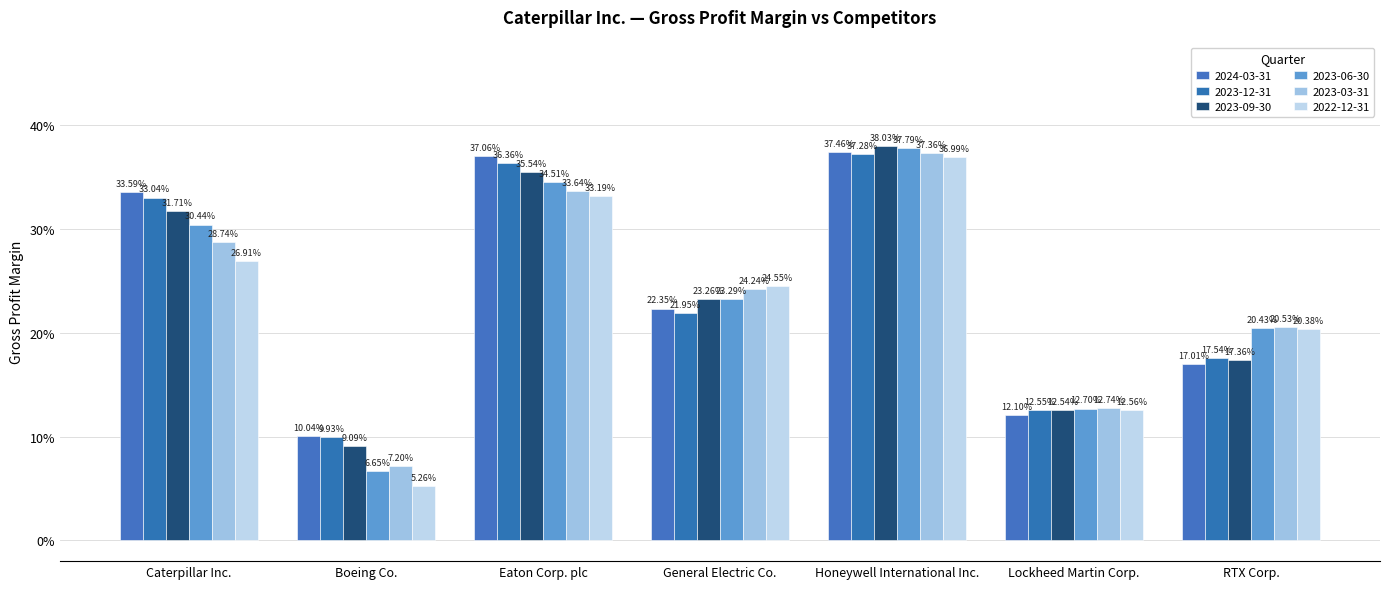

Are the bars horizontal?

No